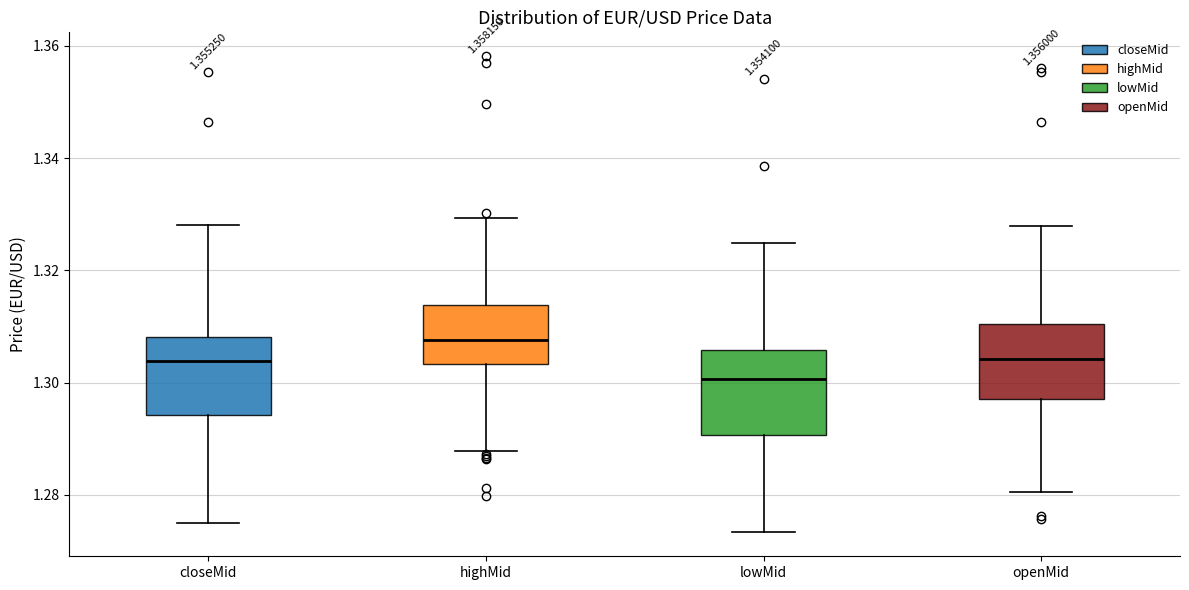

Which box has the lowest median line?

lowMid